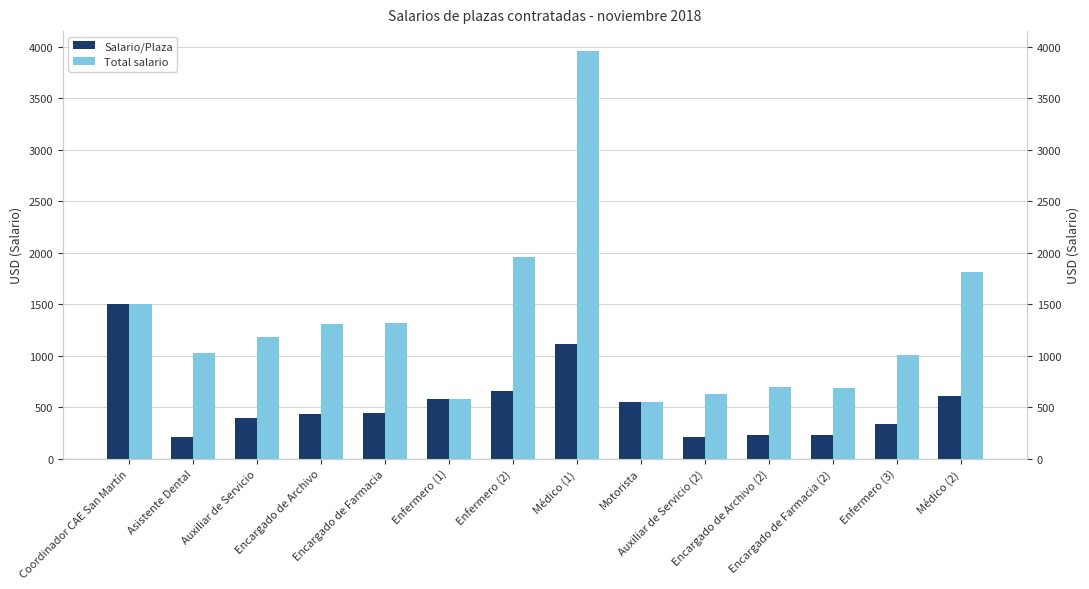

Reading left to right, transcribe all the data shown in this chart.

Salario/Plaza: Coordinador CAE San Martín=1500.0	Asistente Dental=210.5	Auxiliar de Servicio=392.4	Encargado de Archivo=434.2	Encargado de Farmacia=438.6	Enfermero (1)=583.0	Enfermero (2)=653.0	Médico (1)=1116.8	Motorista=549.7	Auxiliar de Servicio (2)=210.5	Encargado de Archivo (2)=231.1	Encargado de Farmacia (2)=229.8	Enfermero (3)=337.0	Médico (2)=603.2
Total salario: Coordinador CAE San Martín=1500.0	Asistente Dental=1023.9	Auxiliar de Servicio=1177.2	Encargado de Archivo=1302.6	Encargado de Farmacia=1315.8	Enfermero (1)=583.0	Enfermero (2)=1959.0	Médico (1)=3953.7	Motorista=549.7	Auxiliar de Servicio (2)=631.5	Encargado de Archivo (2)=693.4	Encargado de Farmacia (2)=689.2	Enfermero (3)=1011.0	Médico (2)=1809.6